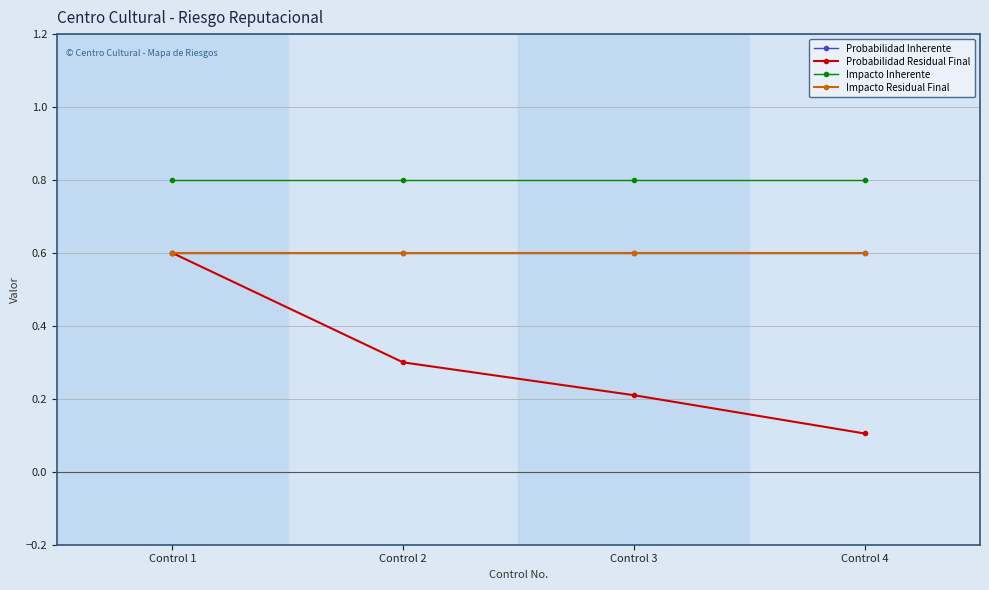

Is it true that Probabilidad Residual Final equals 0.1 at Control 4?

True